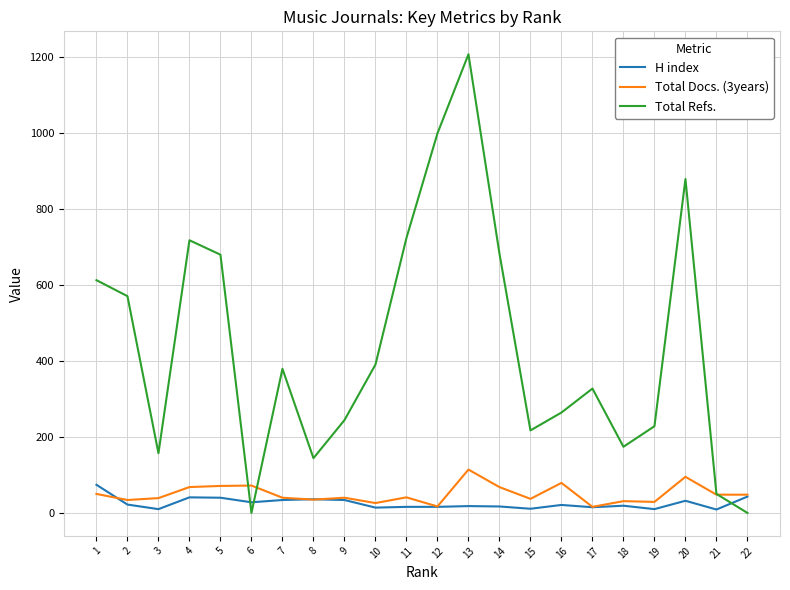

Where do H index and Total Refs. first cross each other?

5 and 6